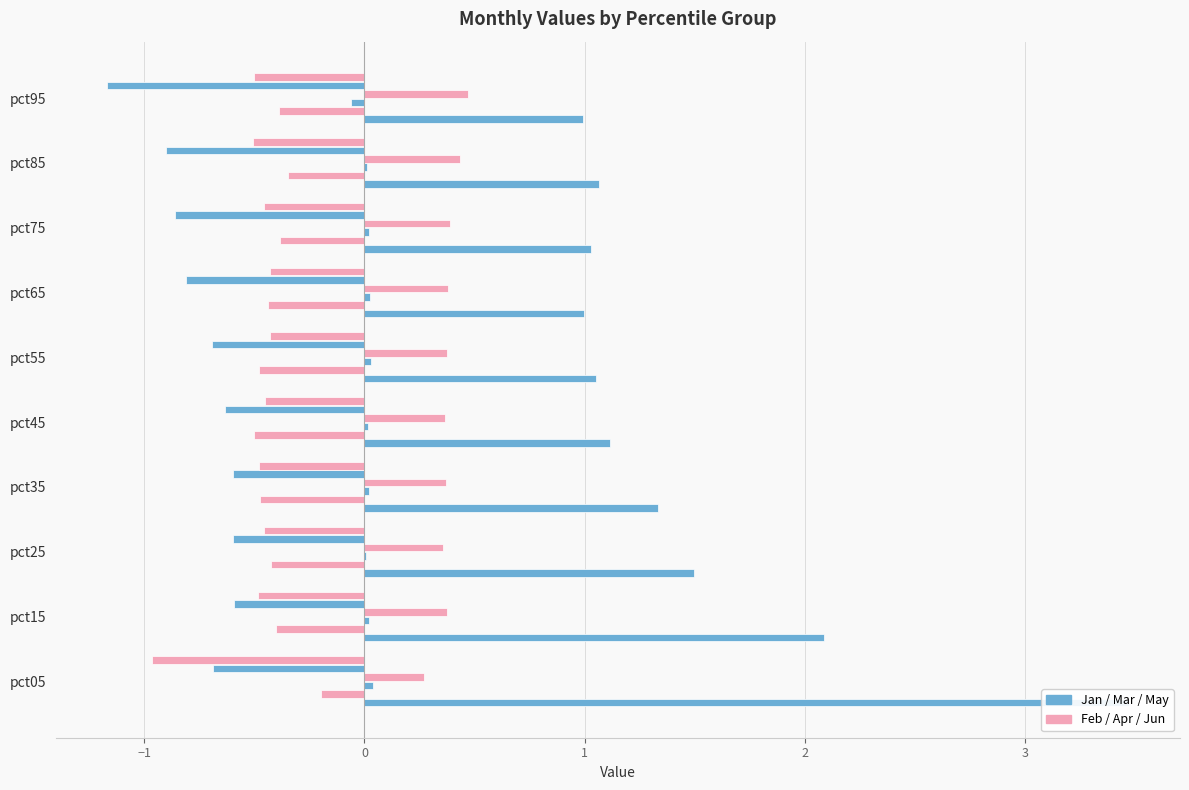

At how many categories does at least one series exceed 1?

8